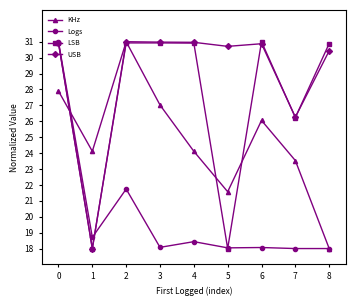

How many lines are shown in the chart?

4